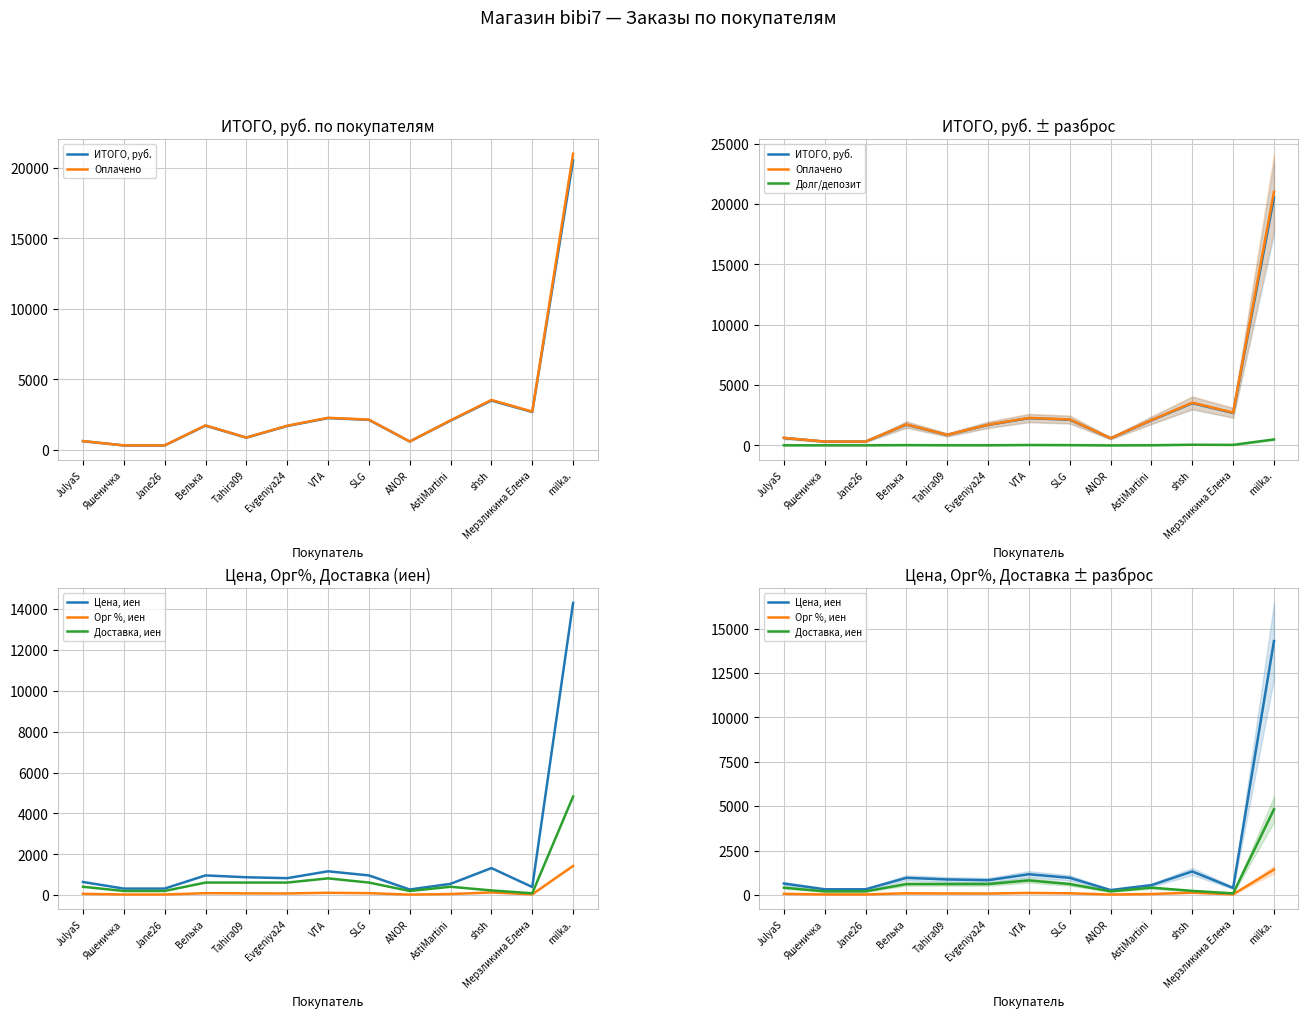

List the series in order of their peak value, highest first.

Оплачено, ИТОГО, руб., Цена, иен, Доставка, иен, Орг %, иен, Долг/депозит